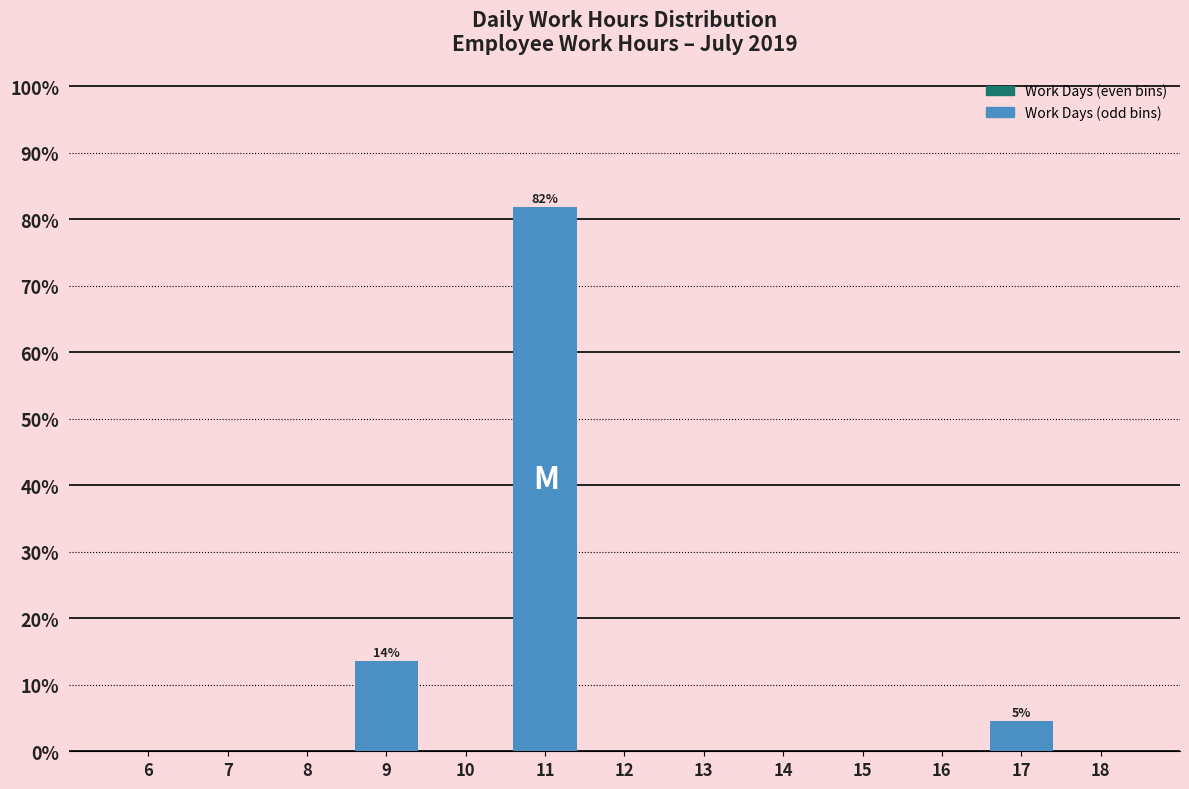

Reading right to left, what are all the values shown in this chart?

18=0.0	17=4.5	16=0.0	15=0.0	14=0.0	13=0.0	12=0.0	11=81.8	10=0.0	9=13.6	8=0.0	7=0.0	6=0.0